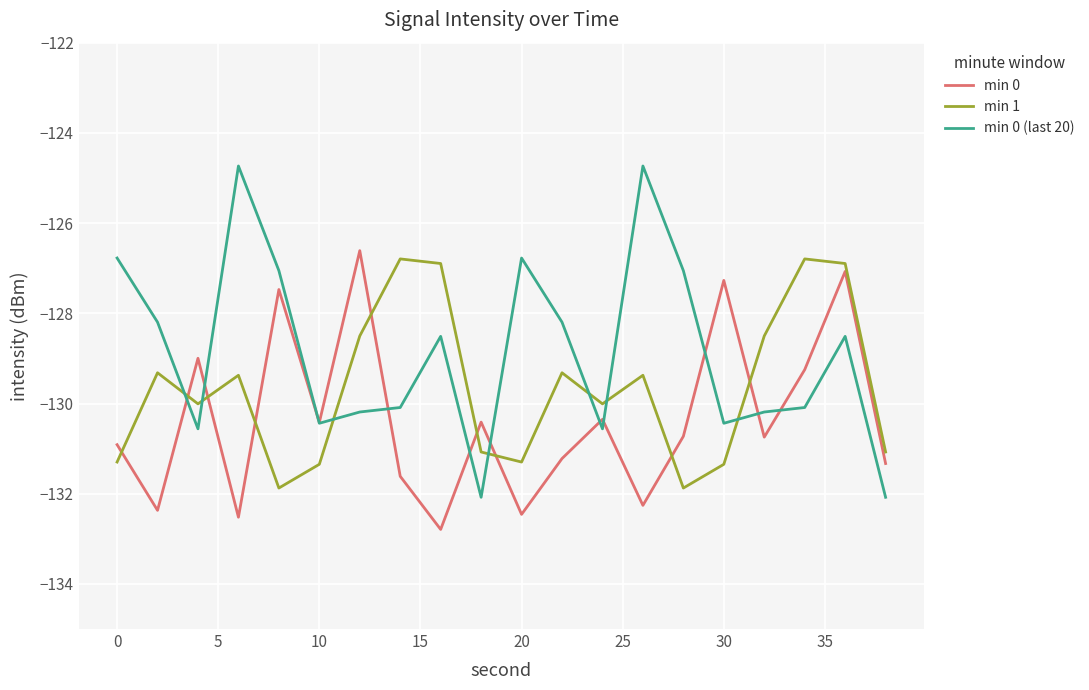

Reading right to left, list all the values displayed in this chart.

min 0: -131.3	-127.1	-129.2	-130.7	-127.3	-130.7	-132.3	-130.4	-131.2	-132.5	-130.4	-132.8	-131.6	-126.6	-130.4	-127.5	-132.5	-129.0	-132.4	-130.9
min 1: -131.1	-126.9	-126.8	-128.5	-131.3	-131.9	-129.4	-130.0	-129.3	-131.3	-131.1	-126.9	-126.8	-128.5	-131.3	-131.9	-129.4	-130.0	-129.3	-131.3
min 0 (last 20): -132.1	-128.5	-130.1	-130.2	-130.4	-127.1	-124.7	-130.6	-128.2	-126.8	-132.1	-128.5	-130.1	-130.2	-130.4	-127.1	-124.7	-130.6	-128.2	-126.8